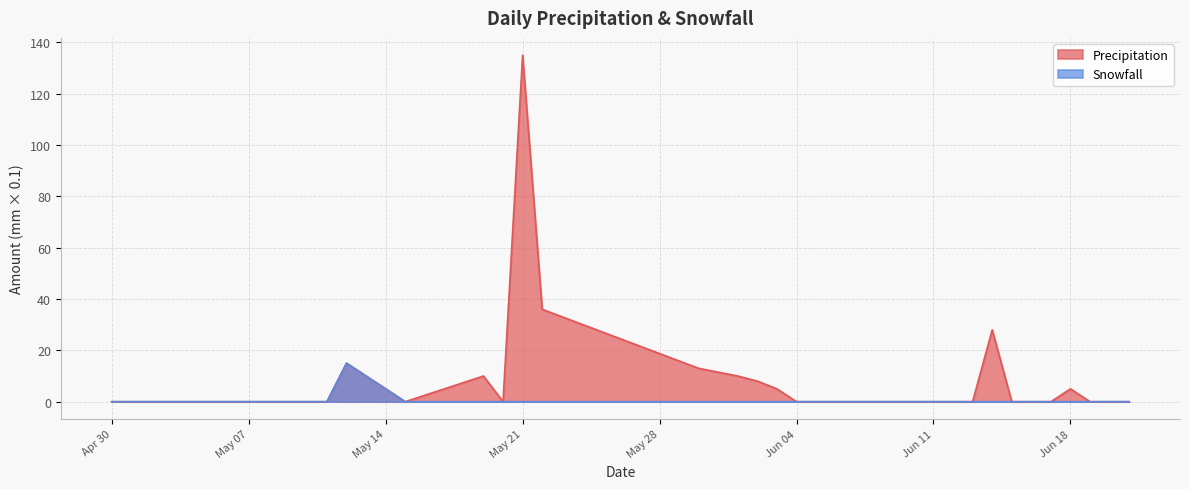

What is the greatest value displayed?

135